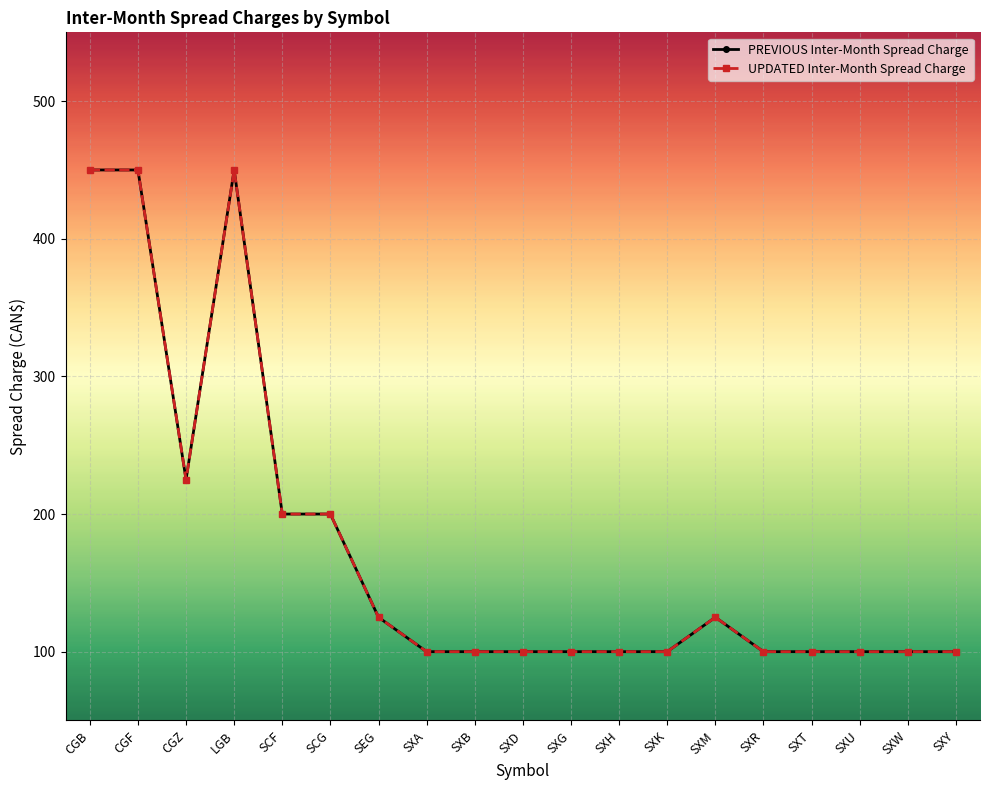

Reading left to right, list all the values displayed in this chart.

PREVIOUS Inter-Month Spread Charge: 450	450	225	450	200	200	125	100	100	100	100	100	100	125	100	100	100	100	100
UPDATED Inter-Month Spread Charge: 450	450	225	450	200	200	125	100	100	100	100	100	100	125	100	100	100	100	100